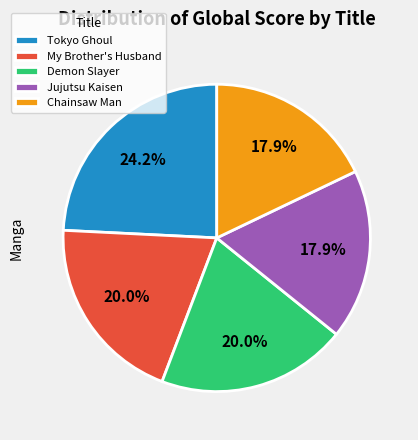

What is the largest slice in the pie chart?

Tokyo Ghoul